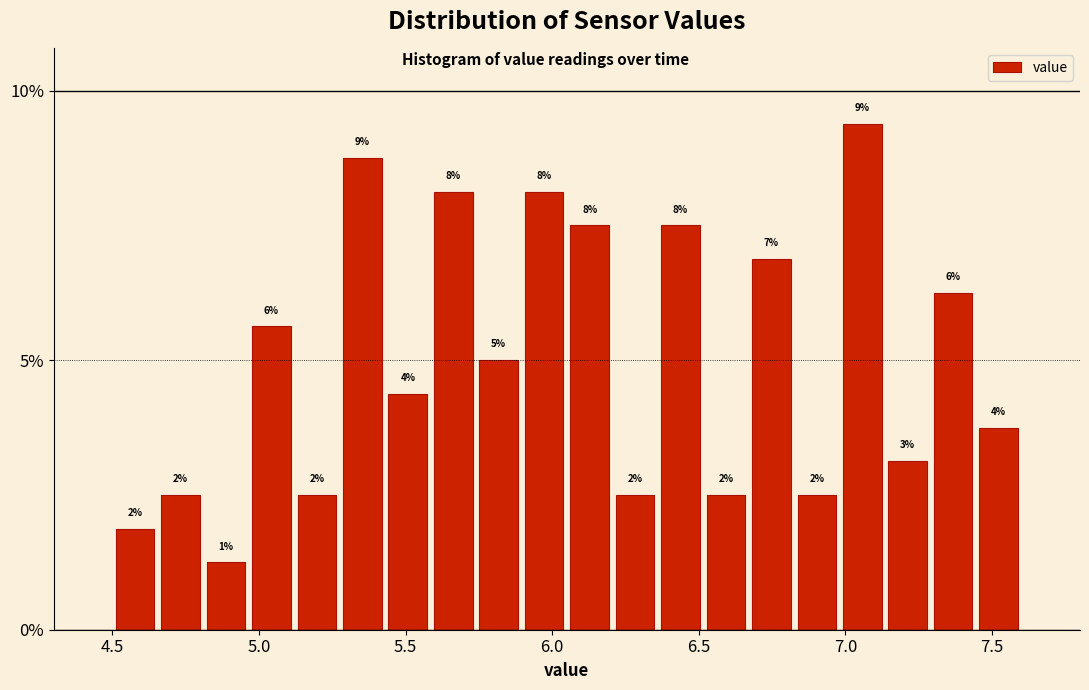

Around what value on the x-axis is the tallest bar? Give the approximate position of its centre, as read against the axis.

7.05